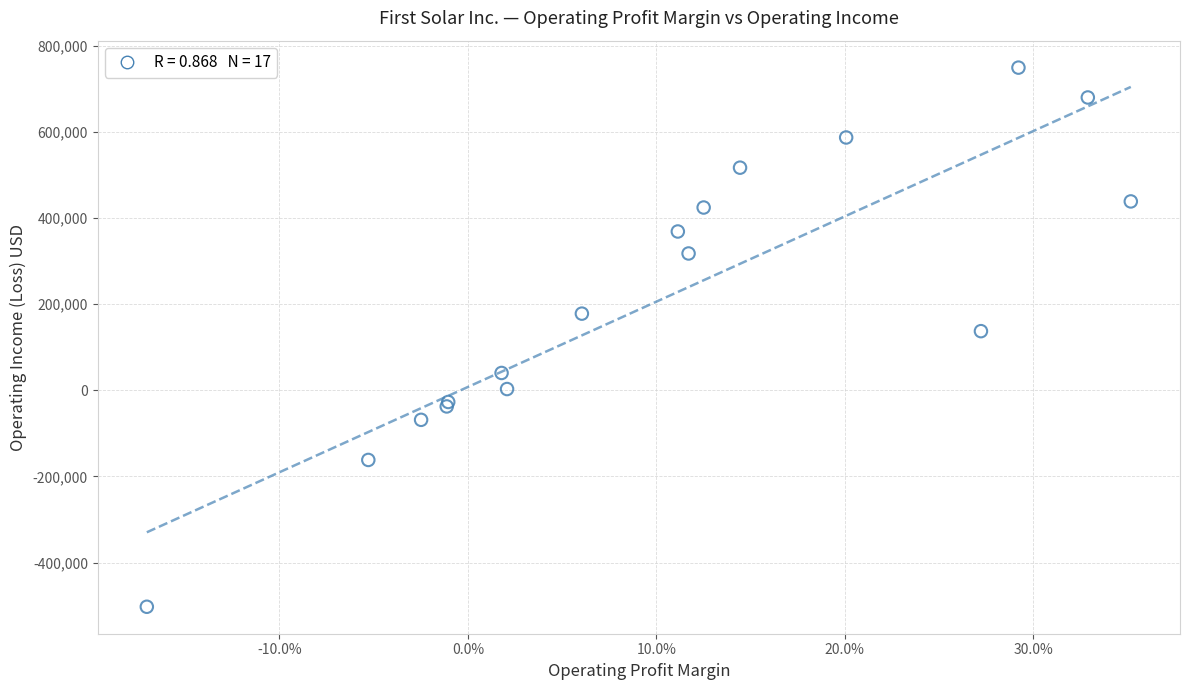

What Y value in the scatter plot is closest to 123156?

137181